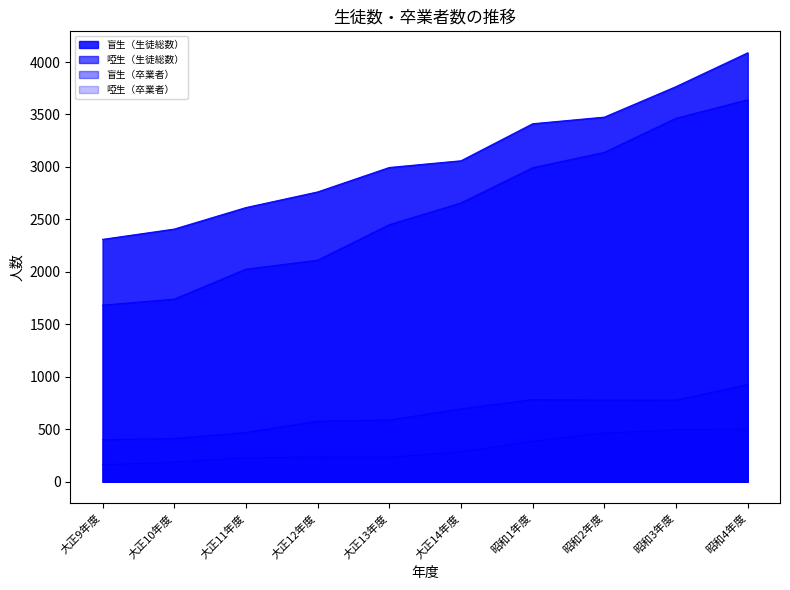

What is the difference between the maximum and minimum values in the 盲生（生徒総数） series?

1778